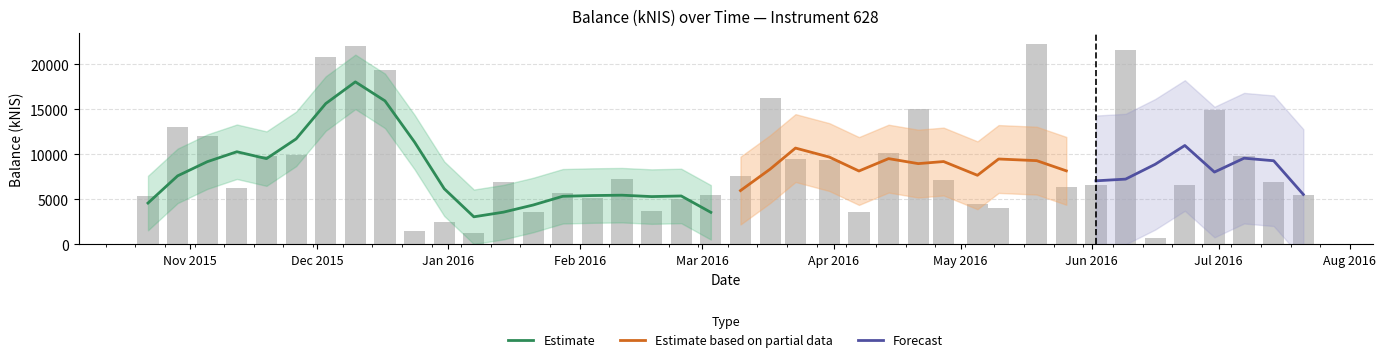

Which category has the lowest value across all series?

2016-06-16